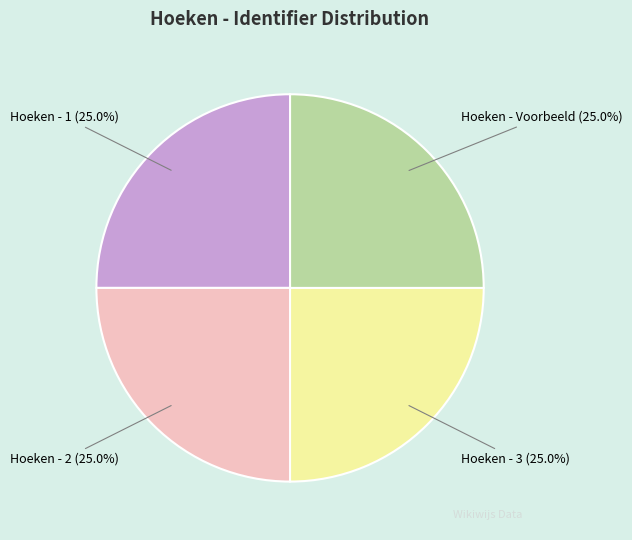

Does any single category account for the majority?

No